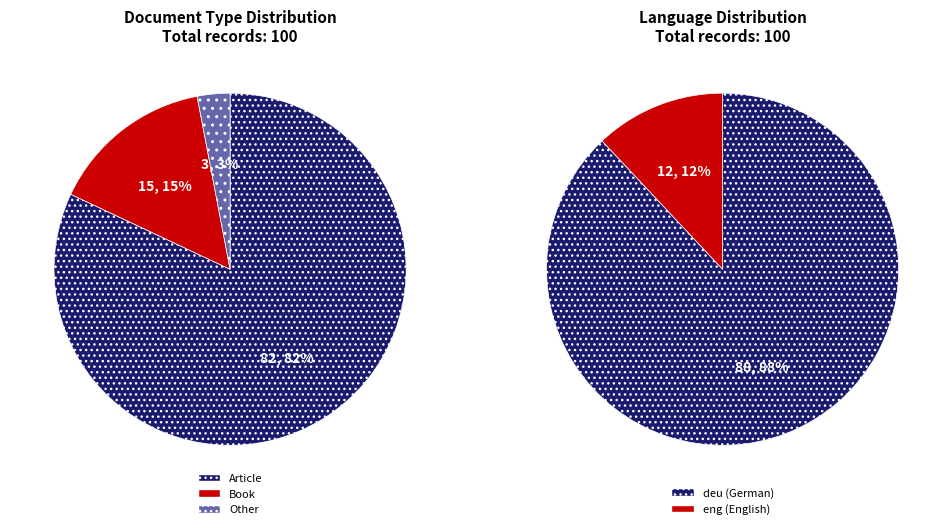

What percentage is the Other slice, to the nearest percent?

3%